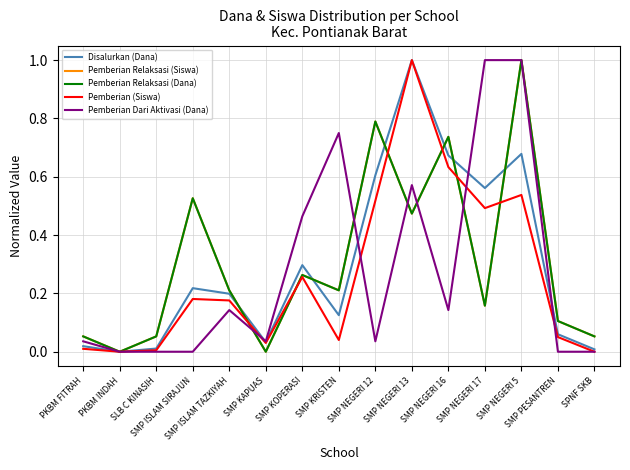

At SMP NEGERI 16, list the series in order from largest to smallest.

Pemberian Relaksasi (Siswa), Pemberian Relaksasi (Dana), Disalurkan (Dana), Pemberian (Siswa), Pemberian Dari Aktivasi (Dana)